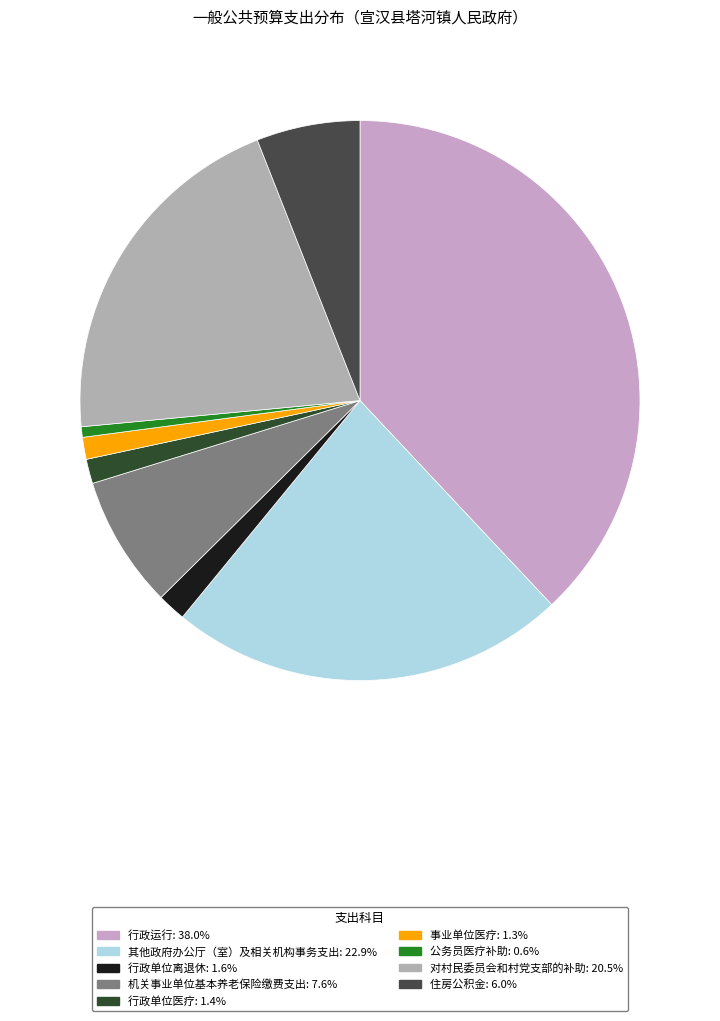

How many segments does this pie chart have?

9